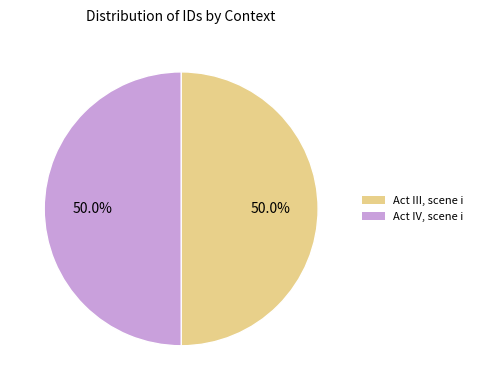

How many segments does this pie chart have?

2